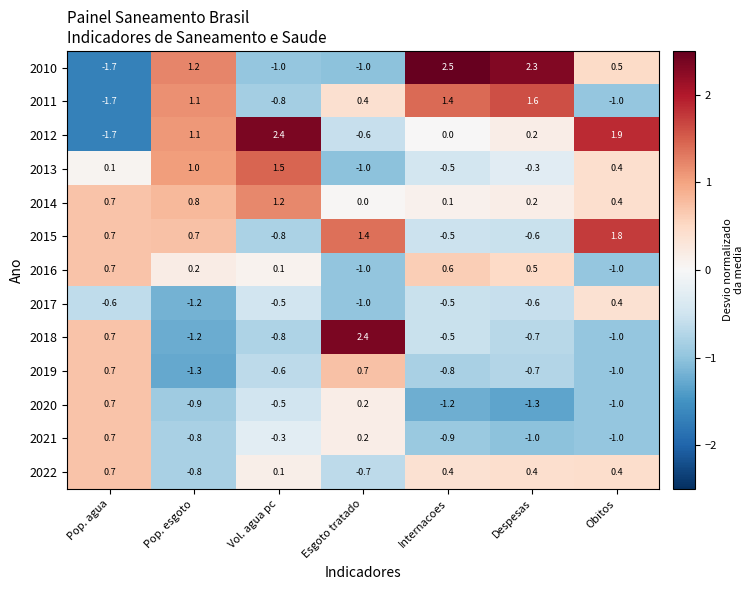

What is the difference between the 2013 values at Pop. agua and Obitos?

0.3